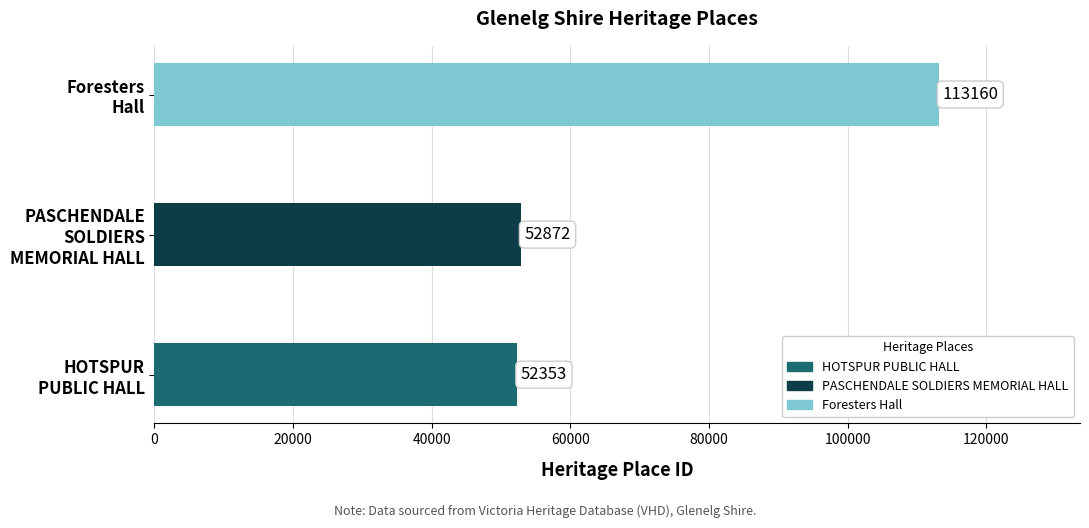

What is the maximum value shown in the chart?

113160